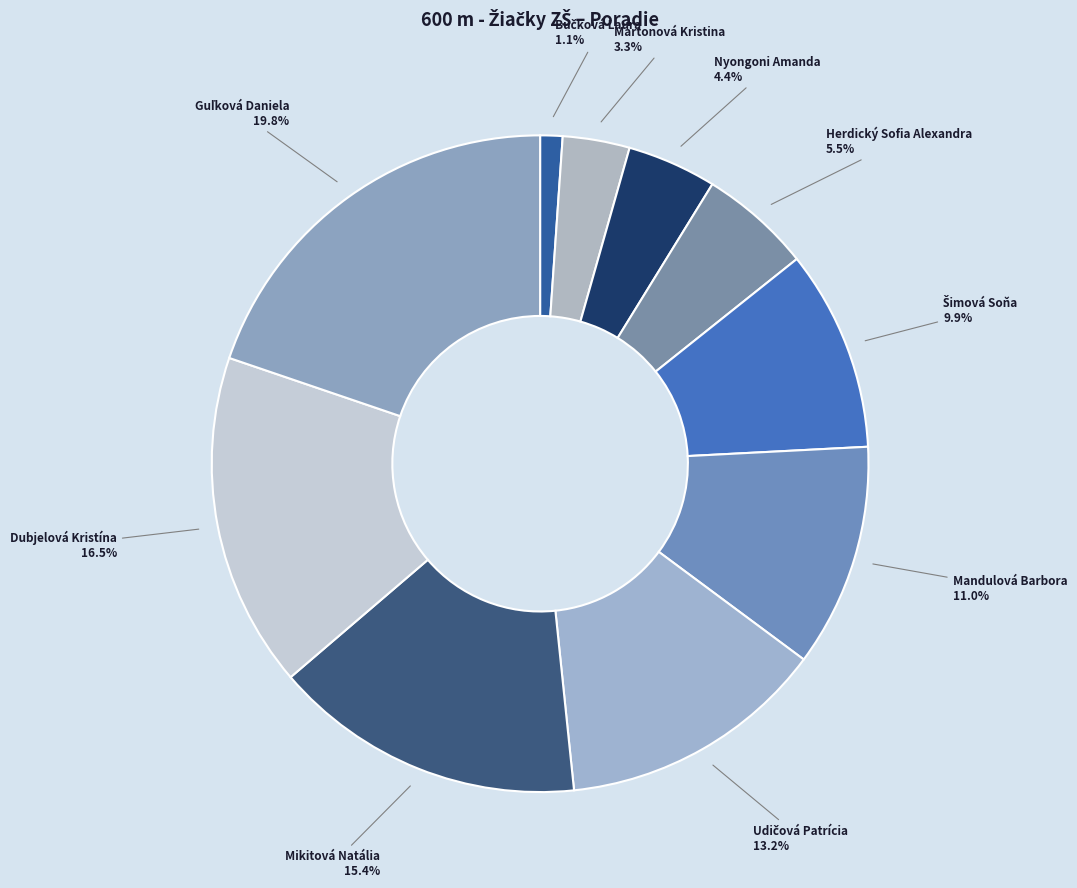

Does any single category account for the majority?

No